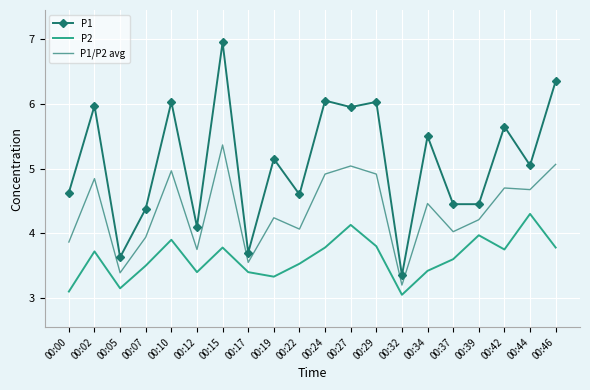

True or false: P2 has a value of 3.1 at 00:00.

True